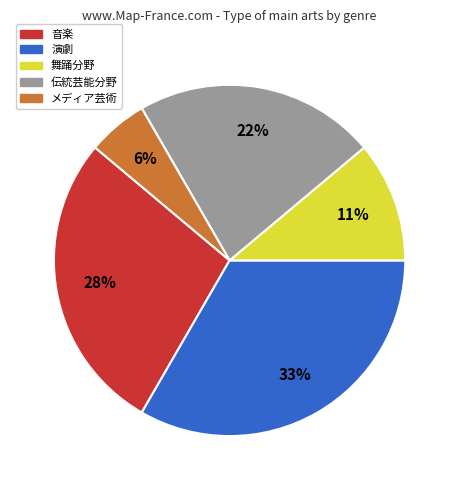

To the nearest percent, what percentage of the pie is 舞踊分野?

11%